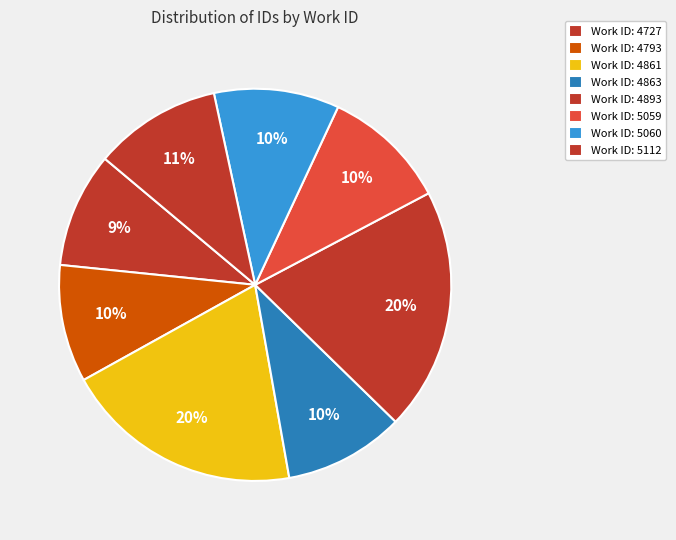

How many slices are in this pie chart?

8